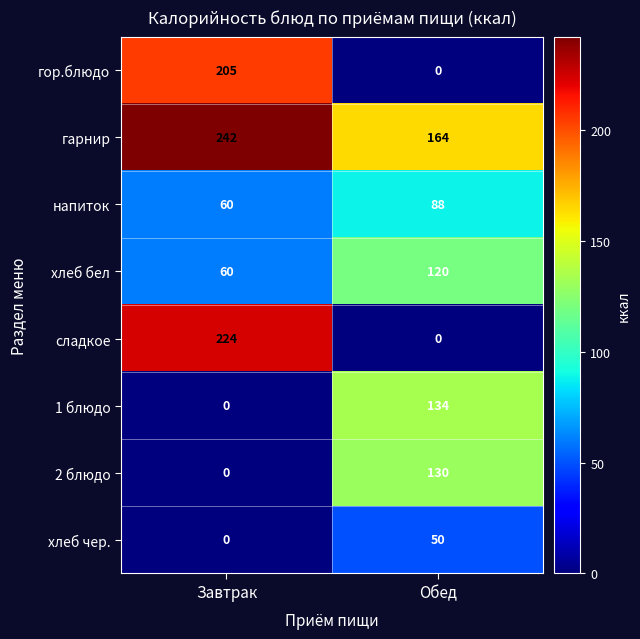

True or false: хлеб чер. has a value of 0 at Завтрак.

True